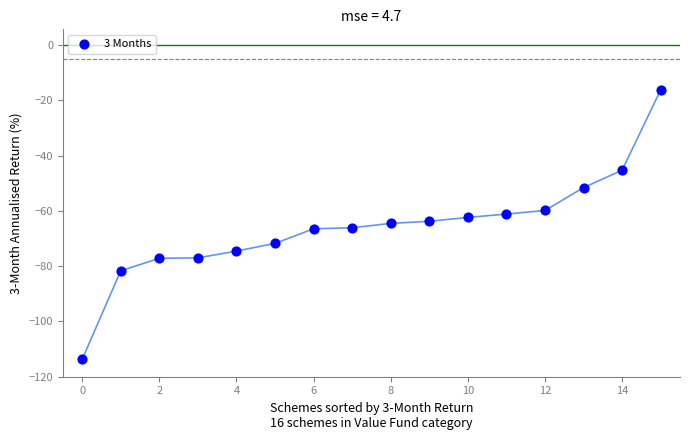

What is the range of Y values (max minus min)?

97.5